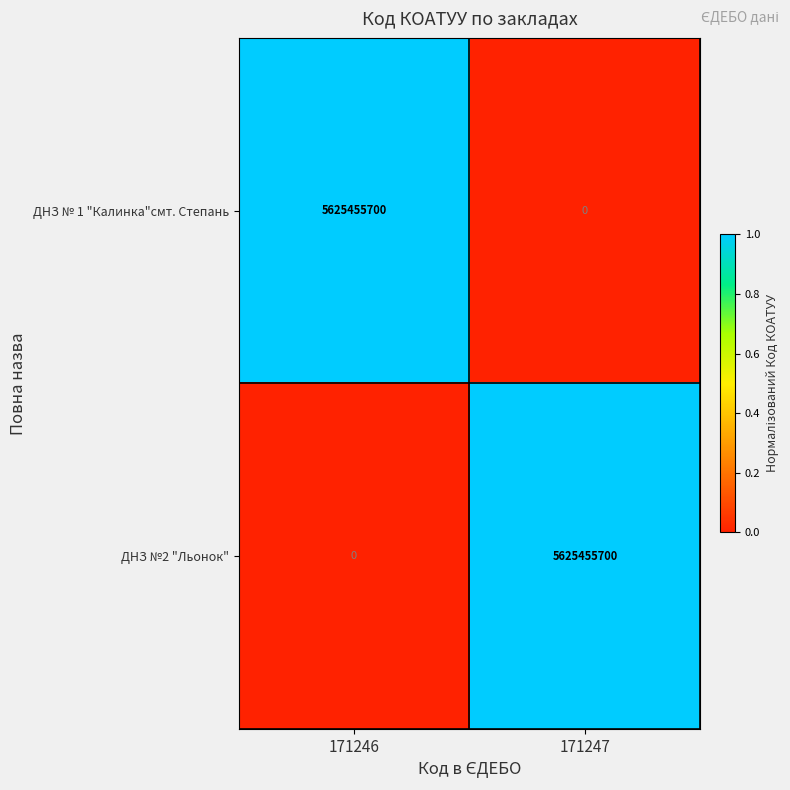

What is the total value across all series at 171246?

5625455700